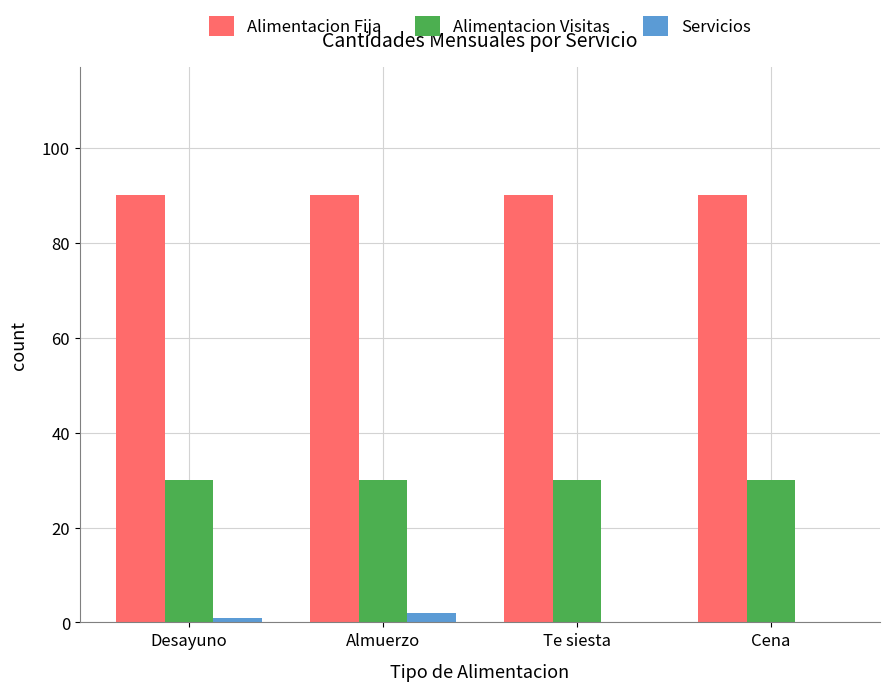

Which series has the largest range (max minus min)?

Servicios